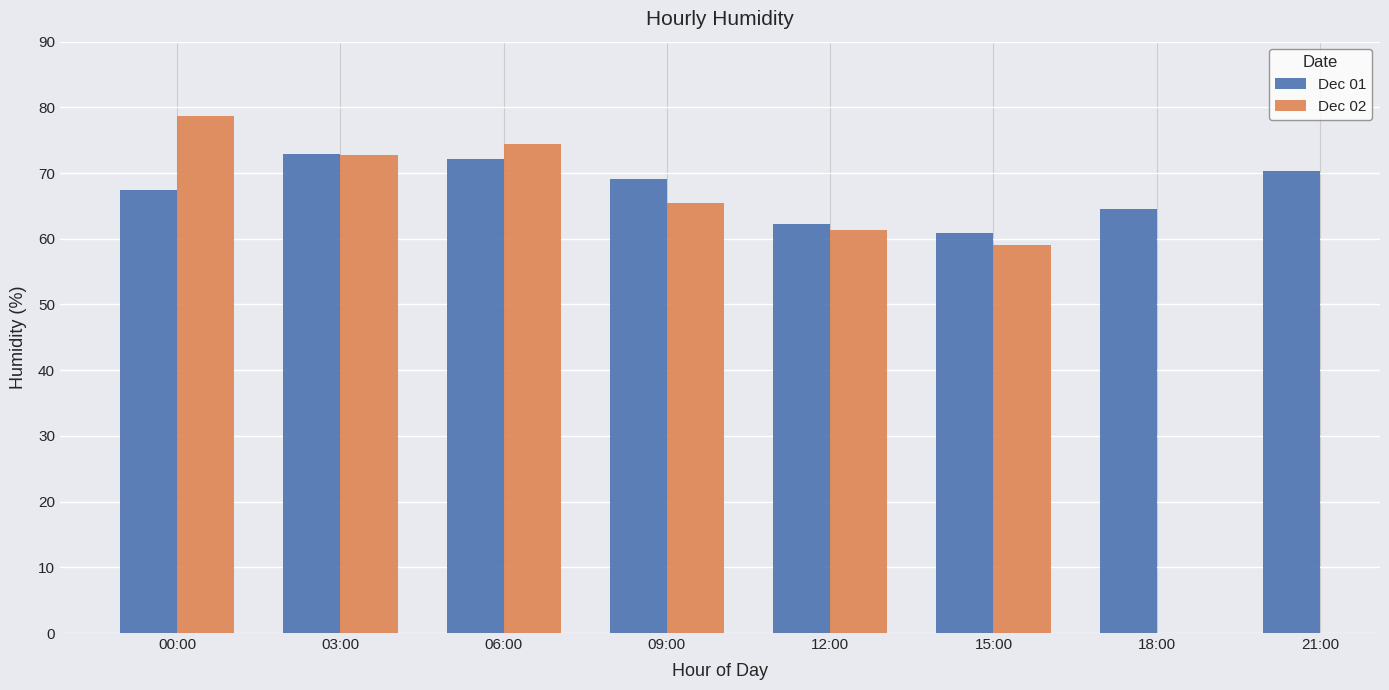

At which label does Dec 02 reach its minimum?

15:00